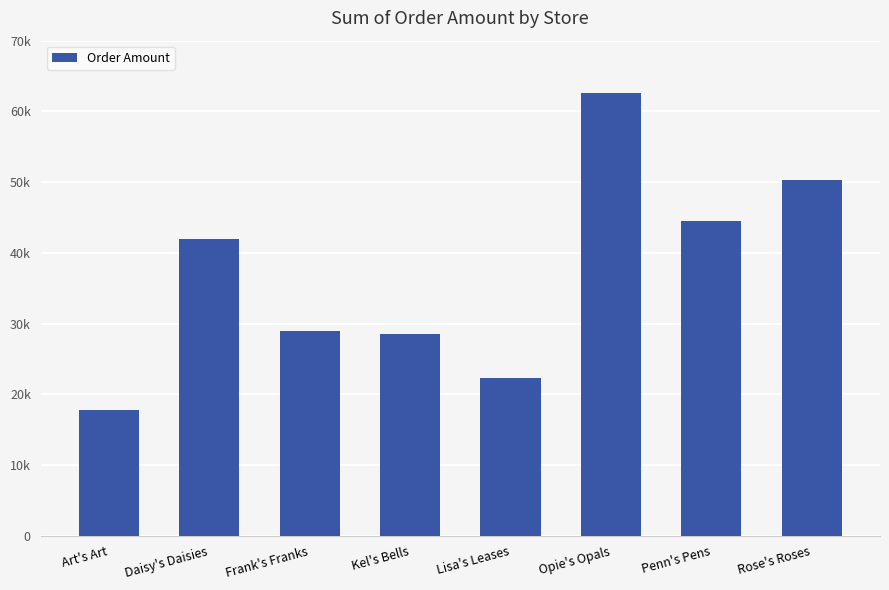

Are the bars horizontal?

No